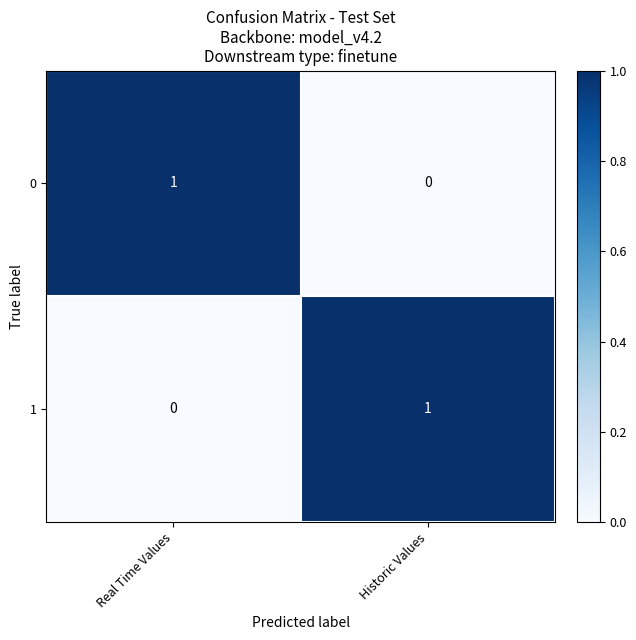

Reading right to left, extract all data points from this chart.

0: Historic Values=0	Real Time Values=1
1: Historic Values=1	Real Time Values=0